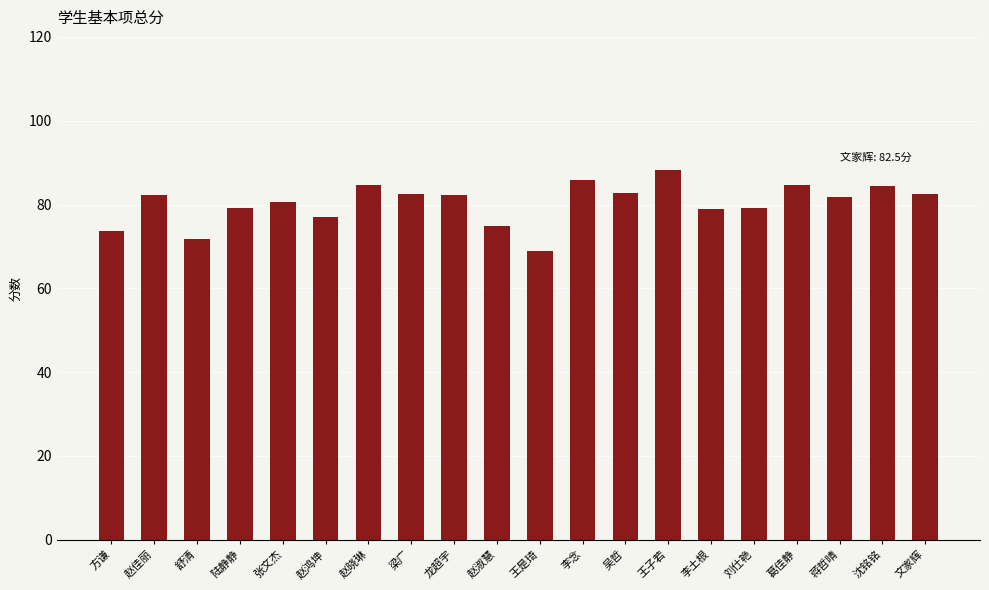

Approximately how many times larger is the value at 陆静静 compared to 沈铭铭?

0.9